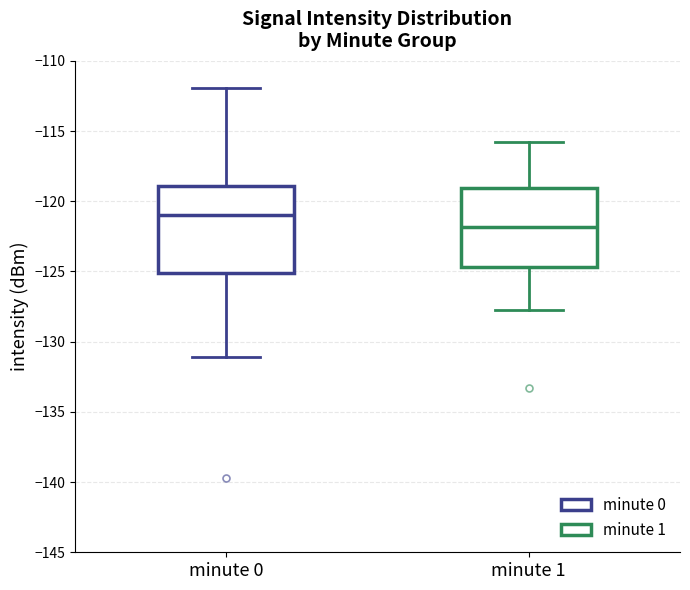

Which box has the lowest median line?

minute 1